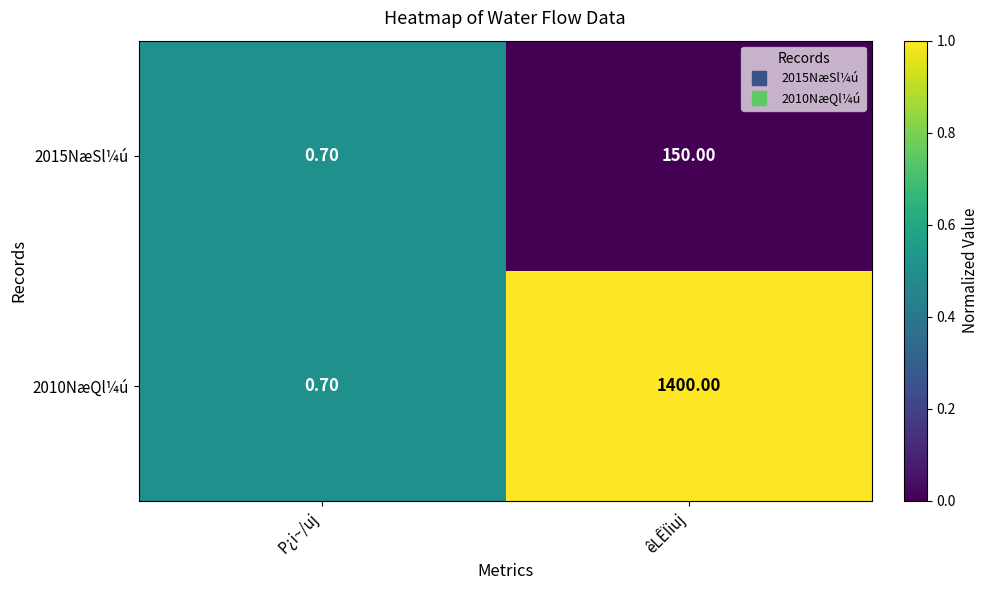

What is the sum of the 2010NæQl¼ú values at P¿i~/uj and êLÊÏiuj?

1400.7